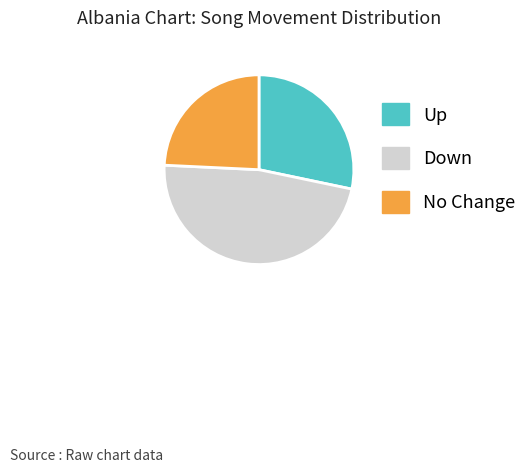

Which category has the smallest portion of the pie?

No Change